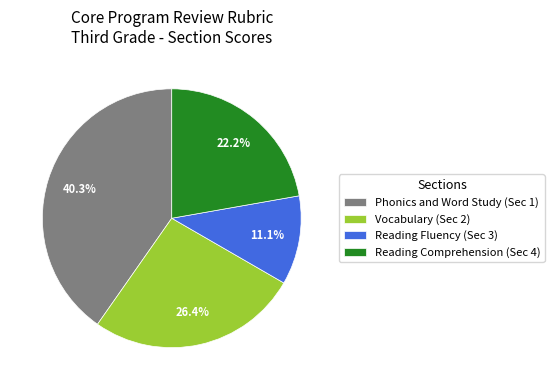

How many segments does this pie chart have?

4